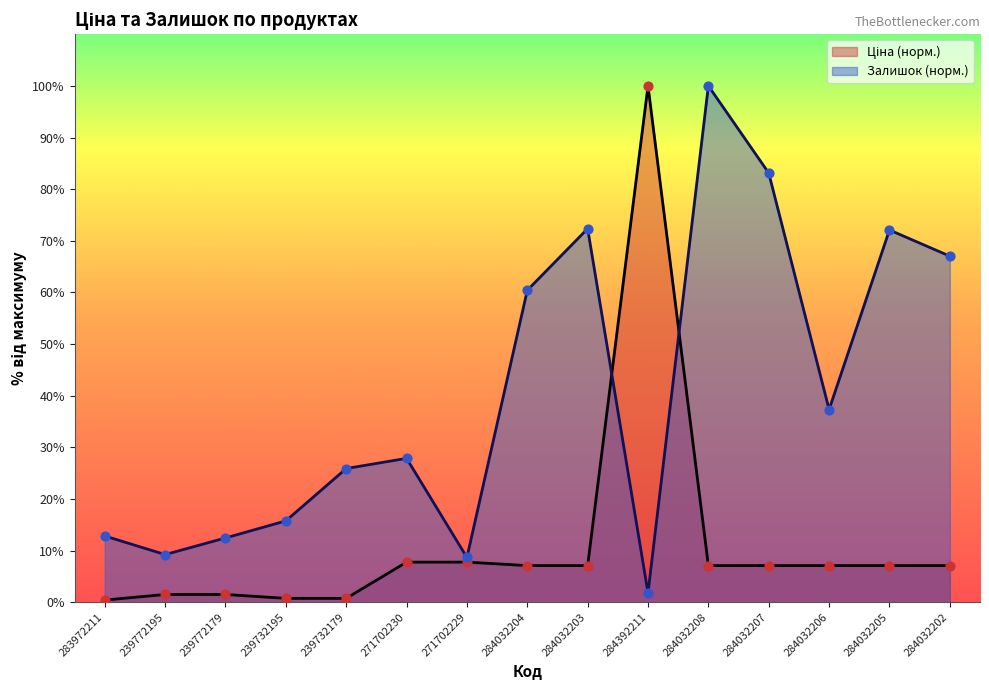

Which series contains the highest Y value?

Ціна